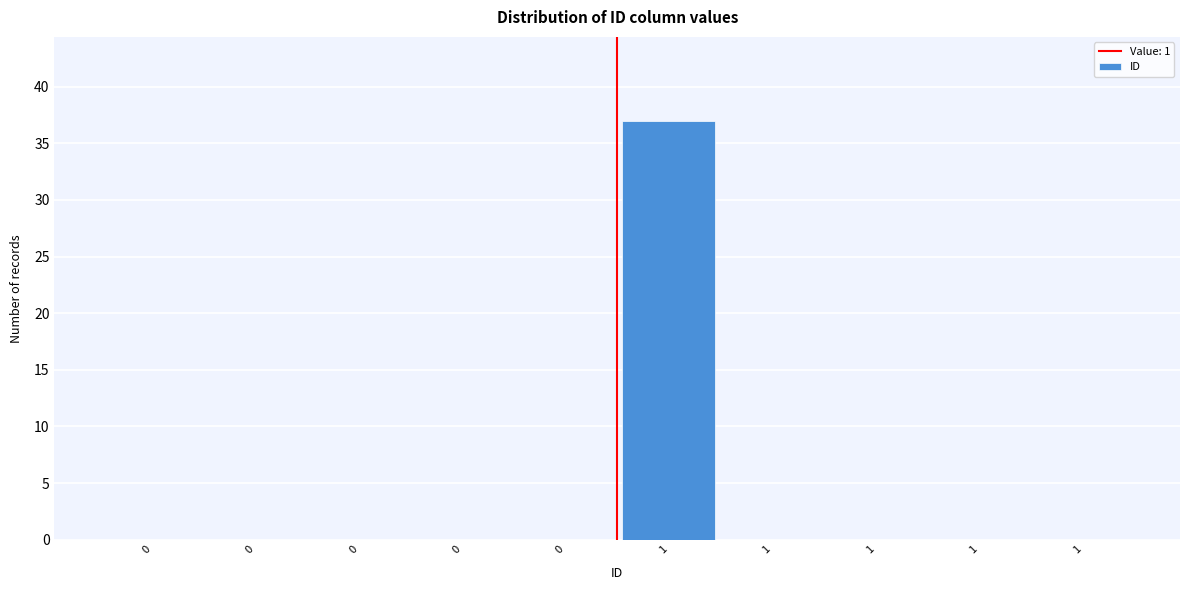

How many distinct data groups are displayed?

1